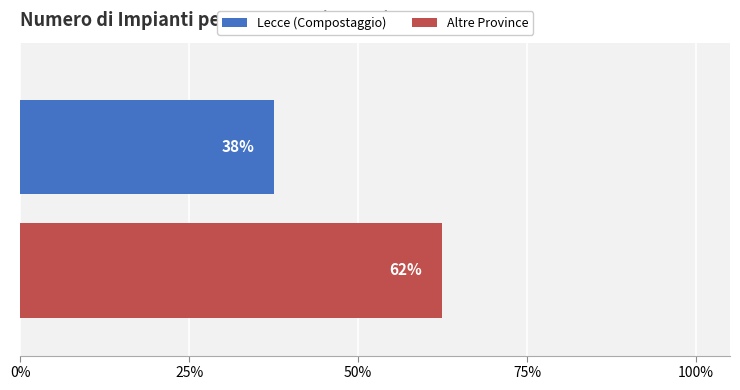

What are all the series names shown in the legend?

Lecce (Compostaggio), Altre Province